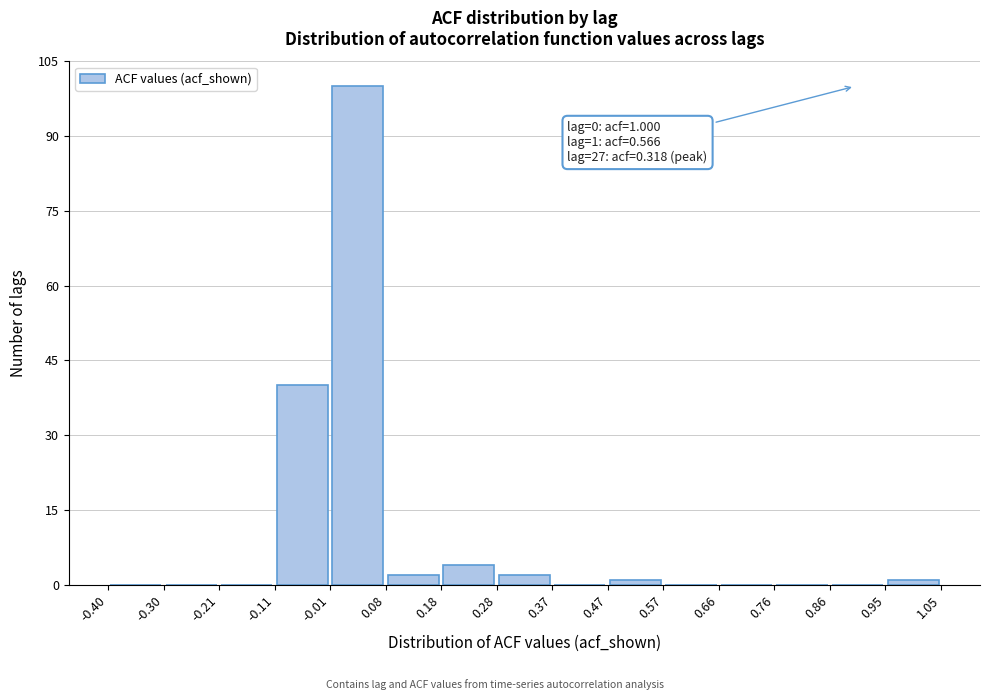

Over which range of the x-axis is the bar tallest?

-0.01 to 0.08